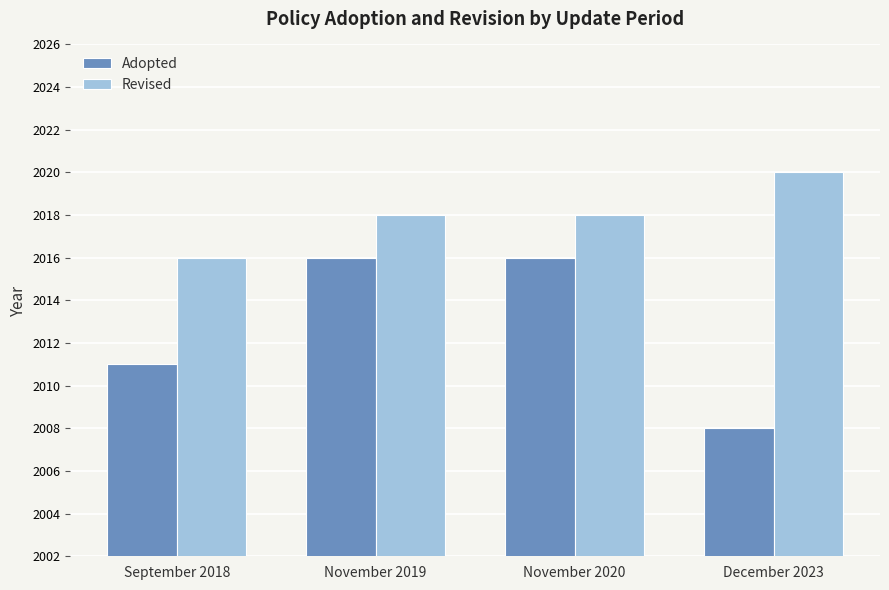

What is the total value across all series at December 2023?

4028